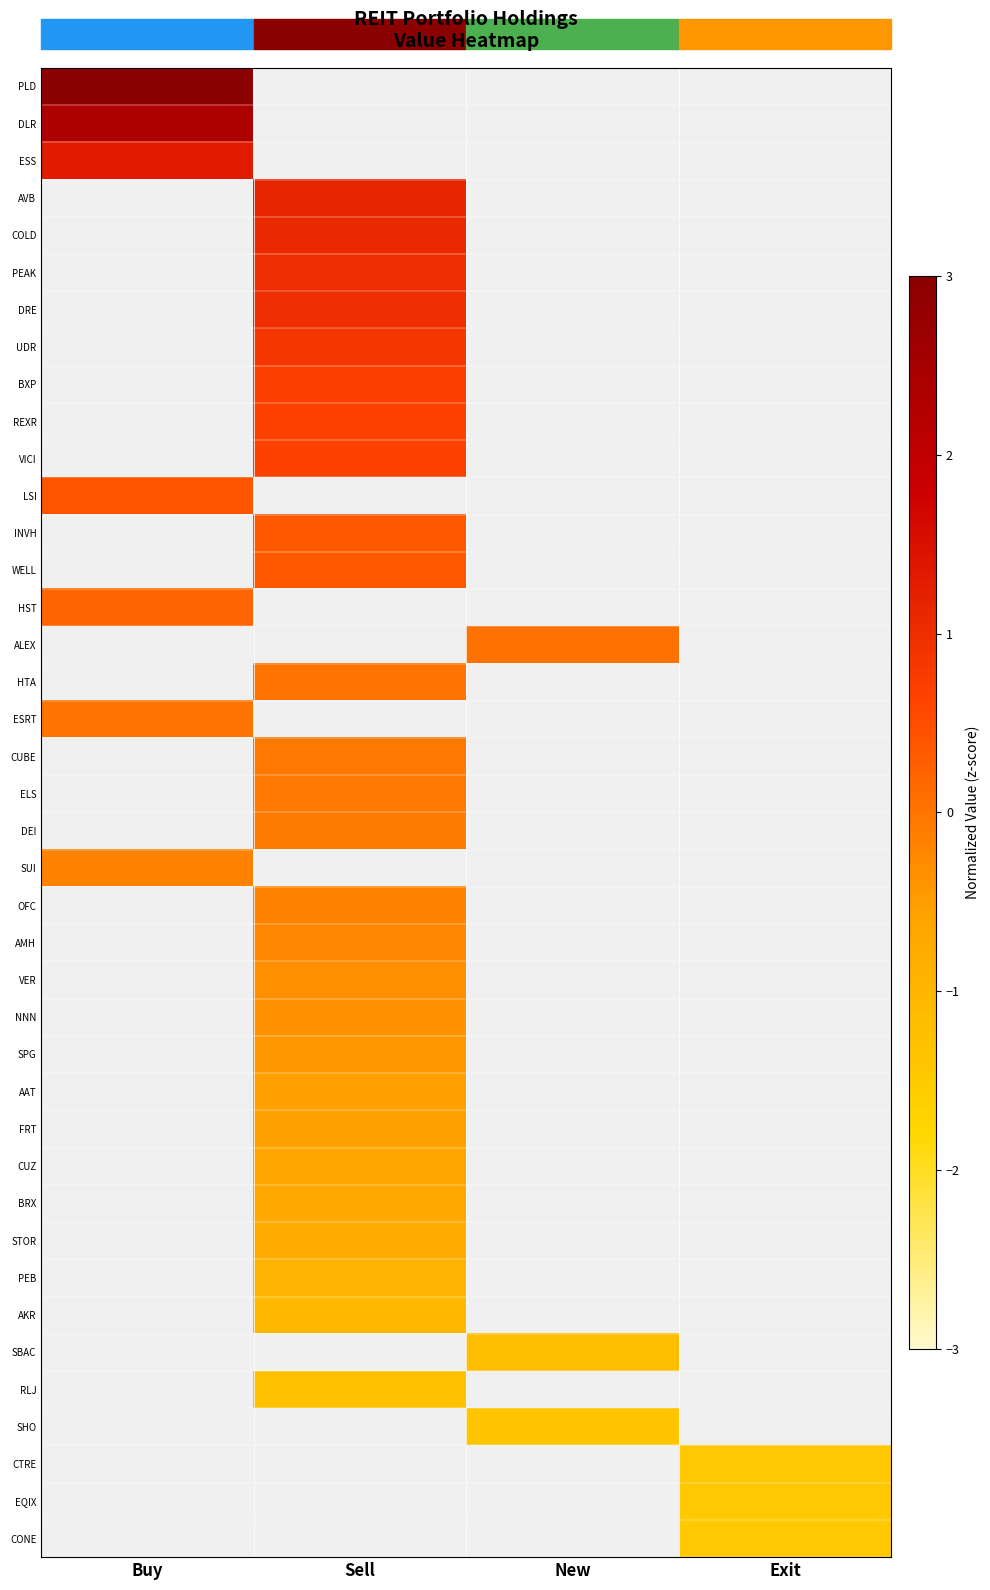

Between New and Buy, which is larger?

Buy